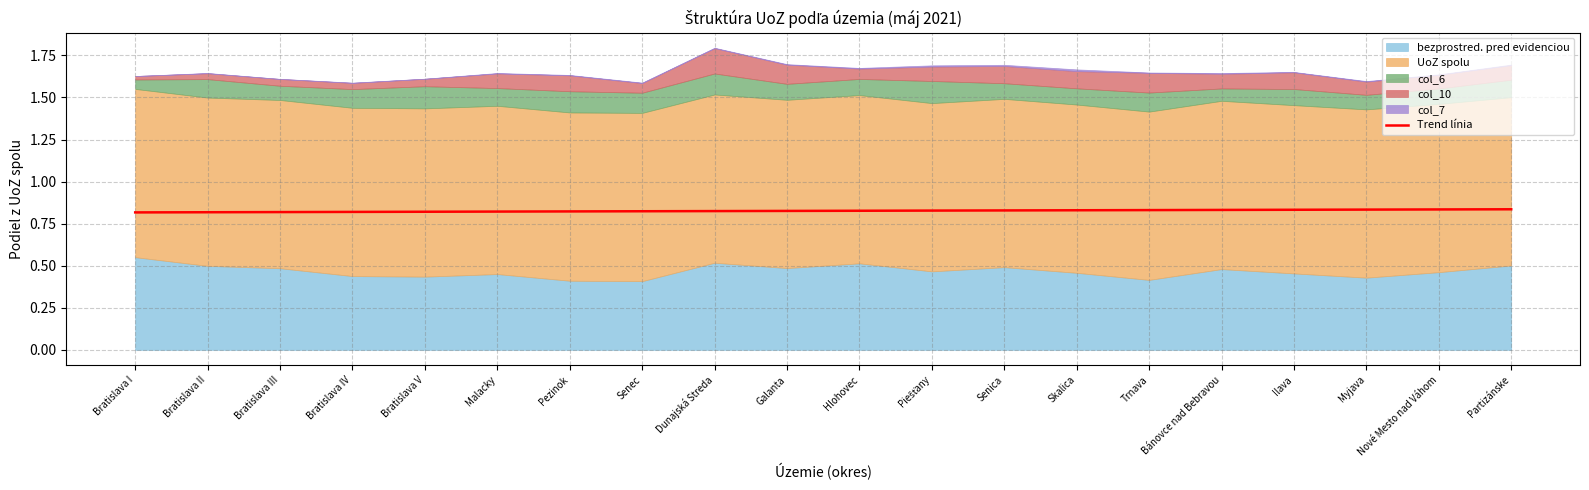

The Trend línia series shows 0.5 at Myjava. True or false?

False